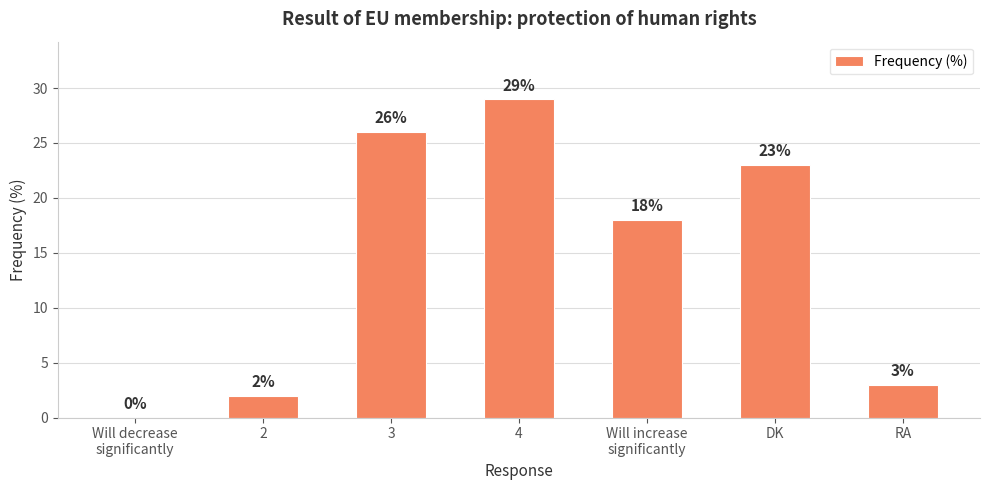

How many positive values are there?

6